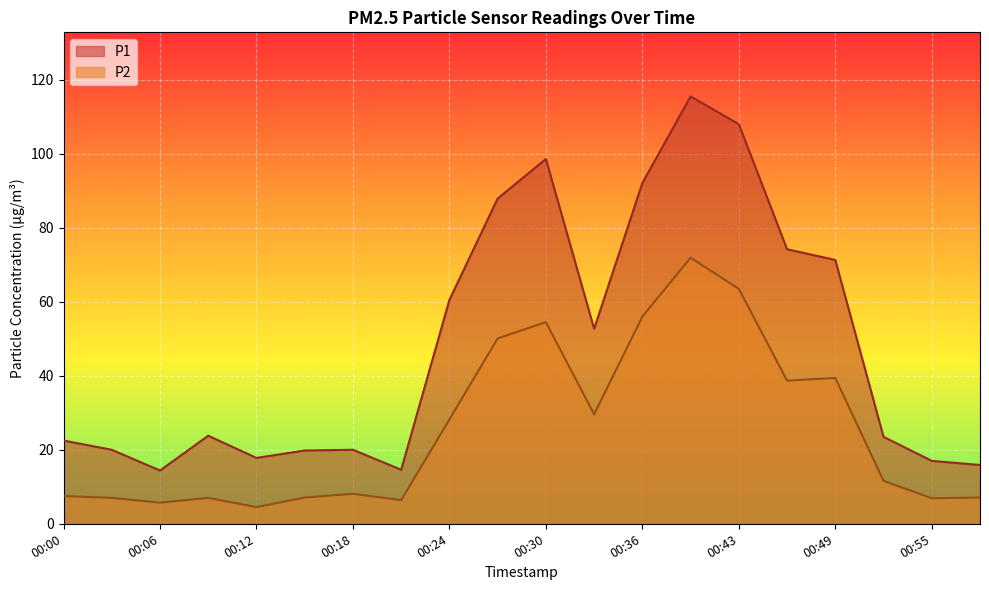

At which category is the sum across all series the highest?

00:40